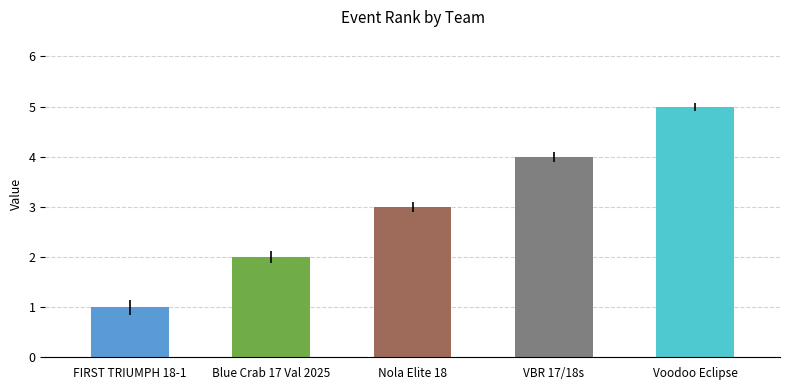

What is the maximum value shown in the chart?

5